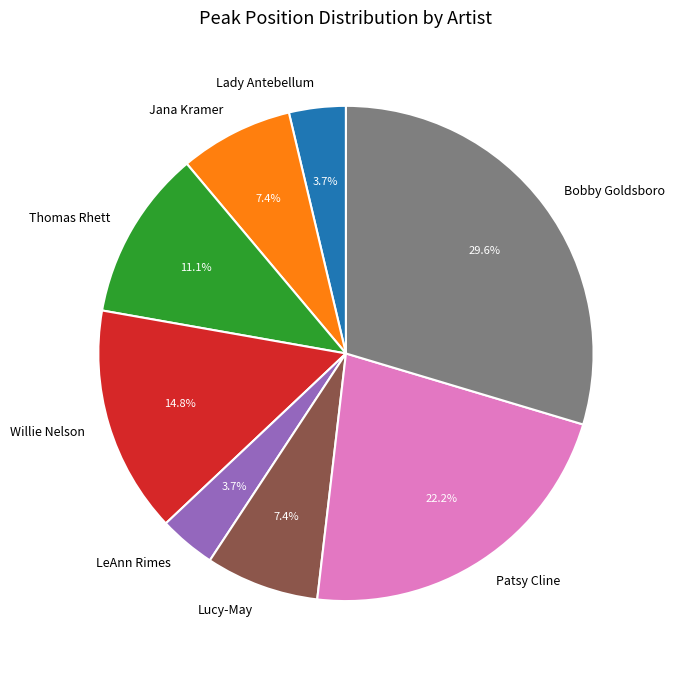

Does Bobby Goldsboro represent more than half of the total?

No